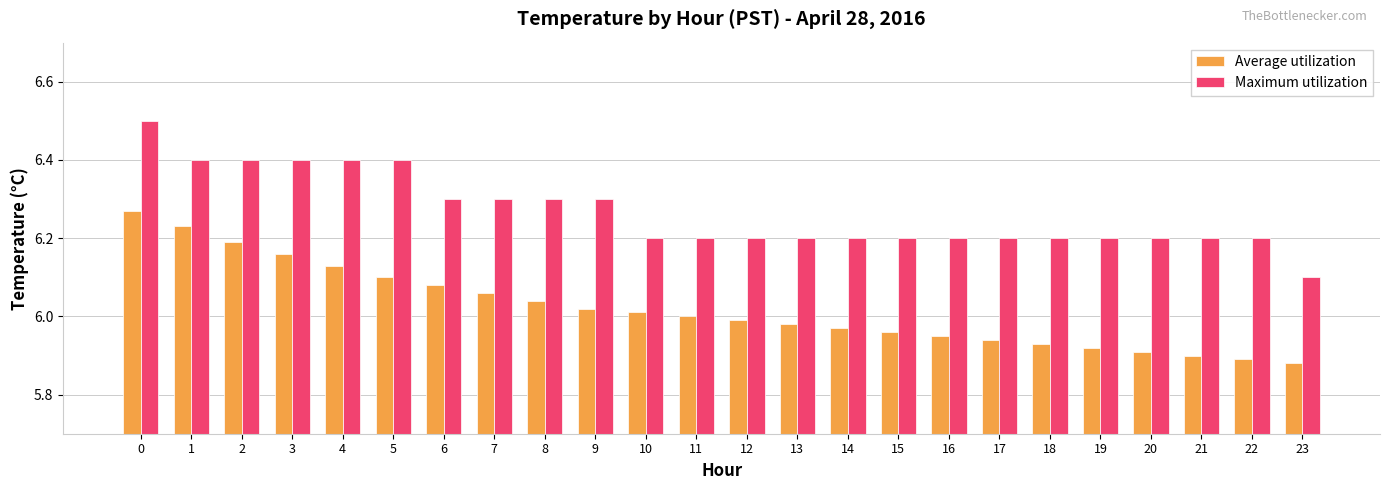

Which category has the lowest value in the Maximum utilization series?

23